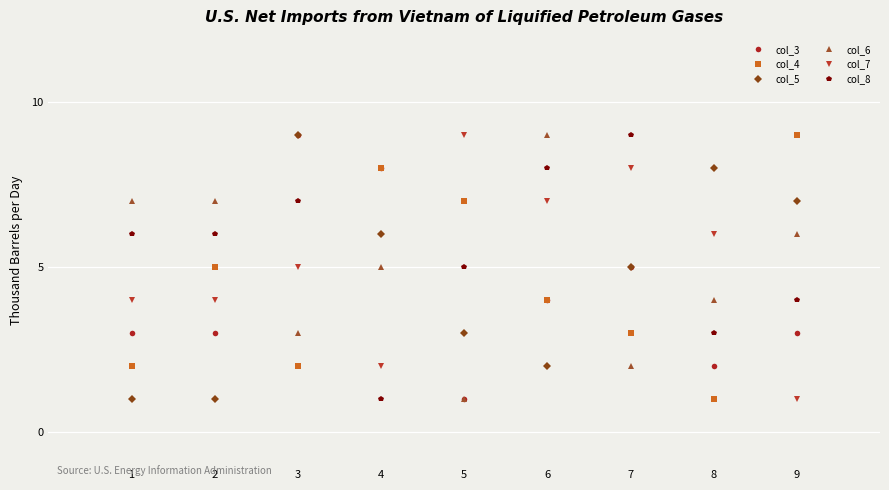

How many interior local peaks does the col_7 series have?

3